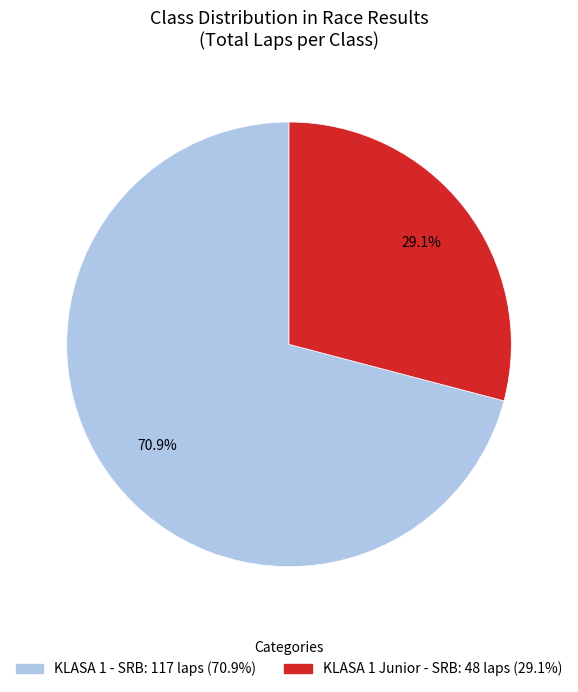

What percentage is the KLASA 1 - SRB slice, to the nearest percent?

71%